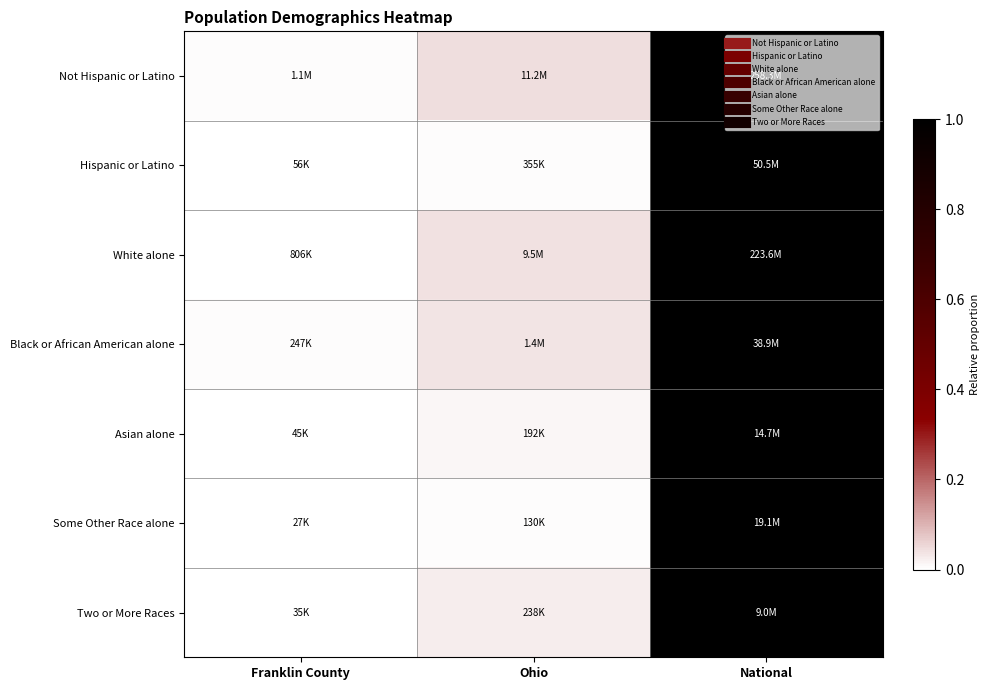

Which series has the largest total across all categories?

Not Hispanic or Latino